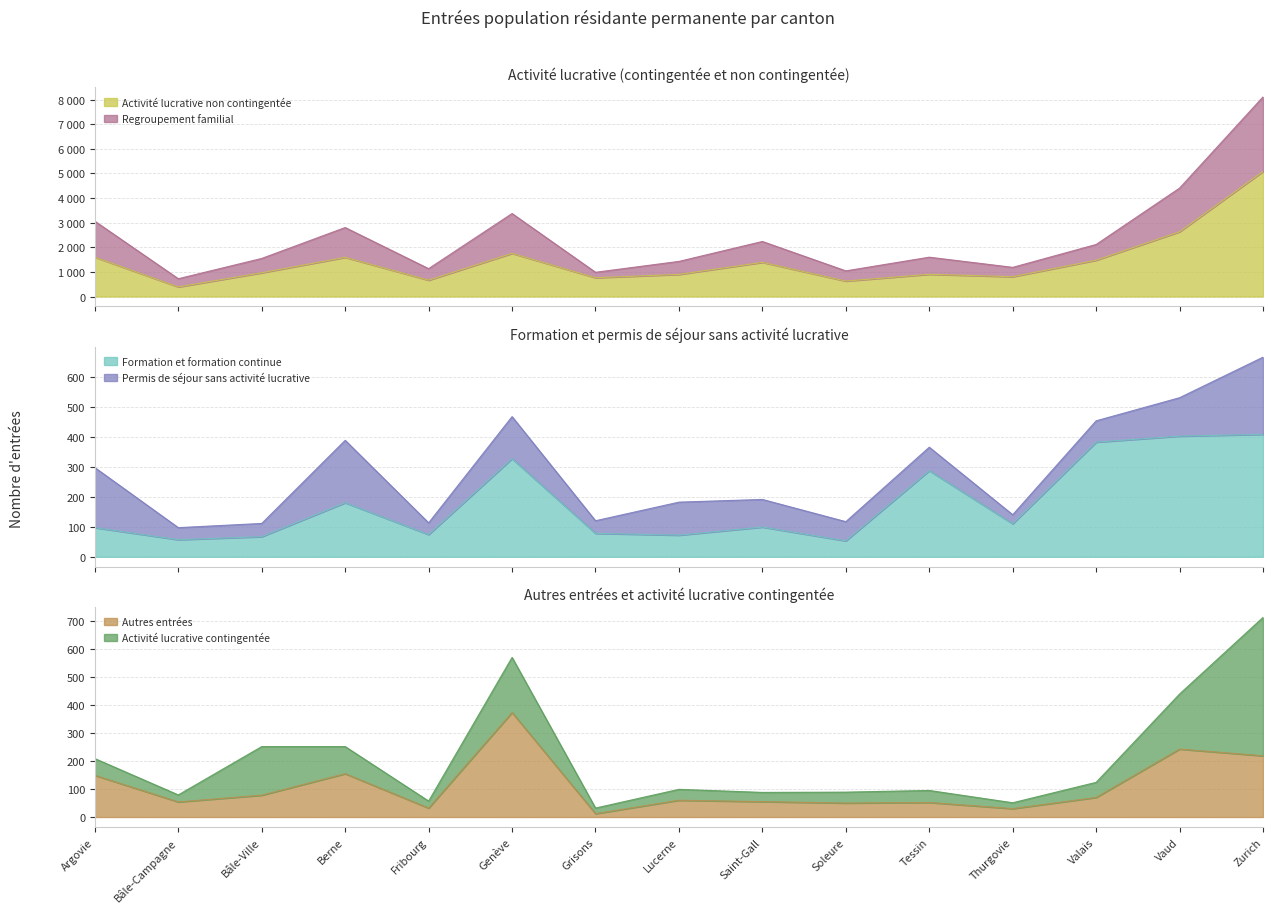

What is the minimum value for Regroupement familial?

723